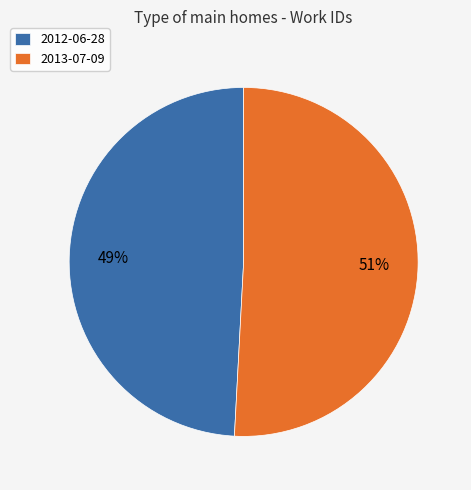

Is it true that 2013-07-09 is 43% of the pie?

False